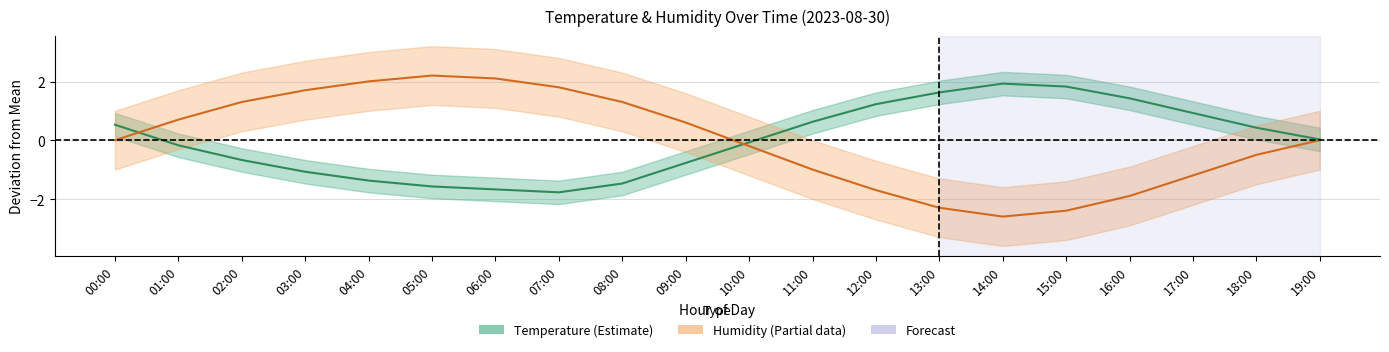

What is the approximate value of Humidity at 12:00?

-1.7